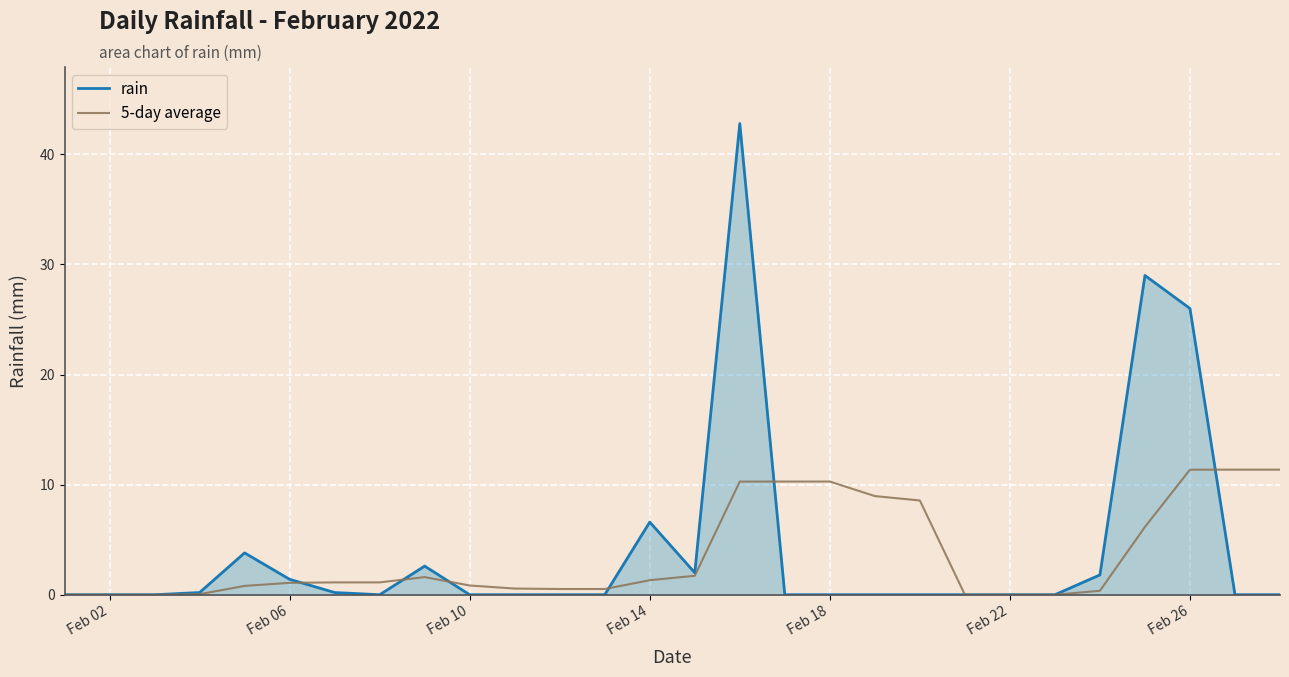

How many lines are shown in the chart?

2